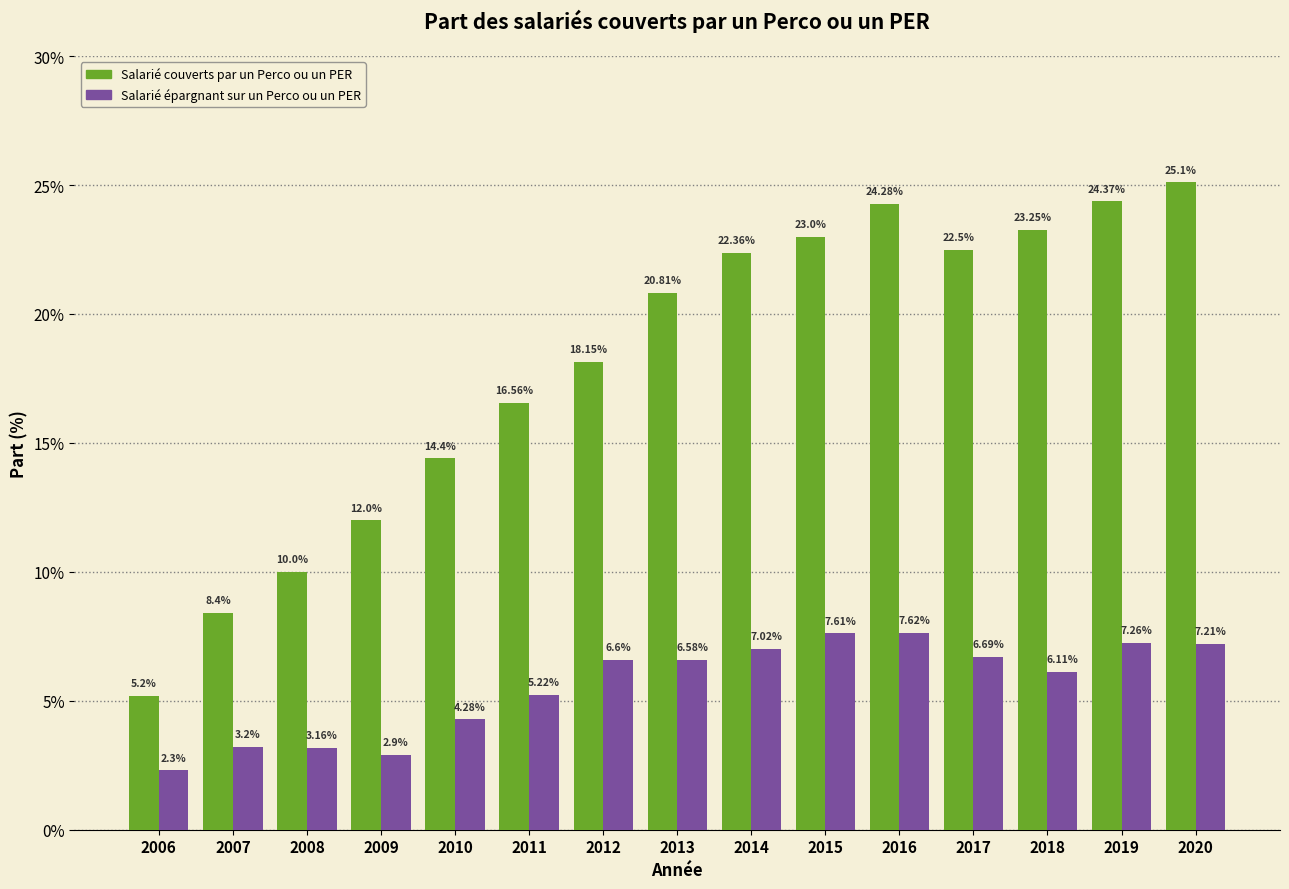

What is the difference between the highest and lowest values at 2019?

17.1